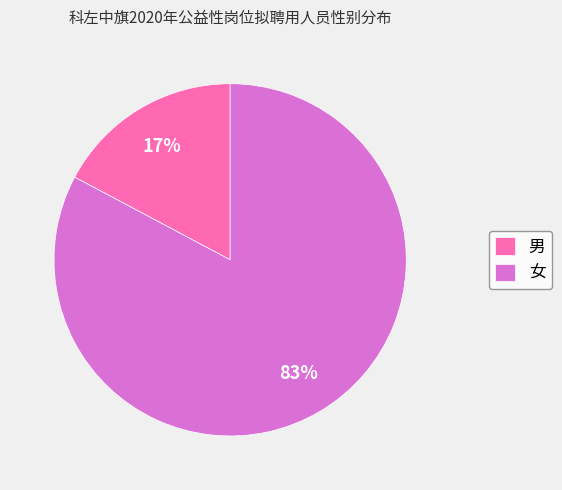

How many slices are in this pie chart?

2